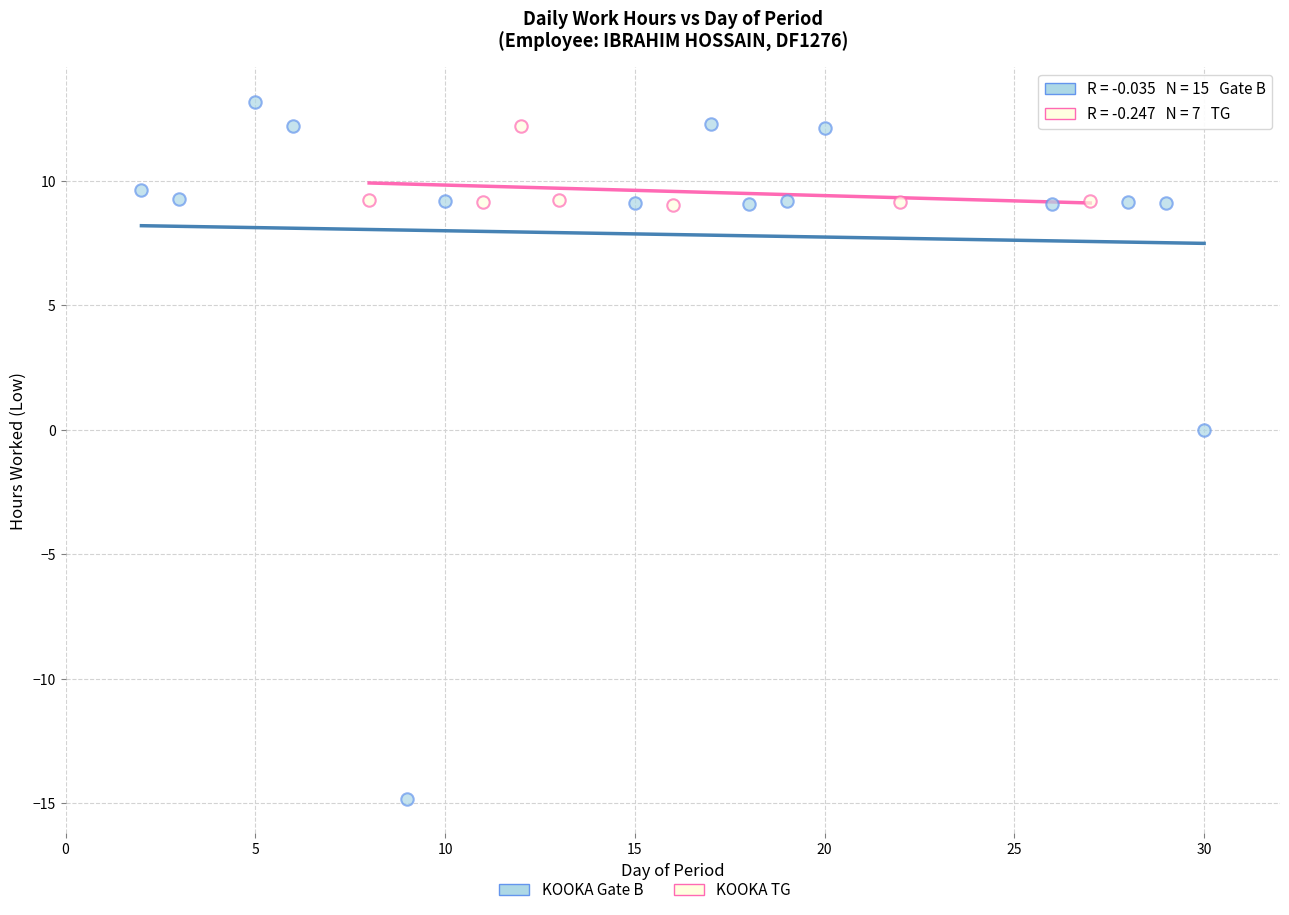

Which series has the largest Y range (max minus min)?

KOOKA Gate B